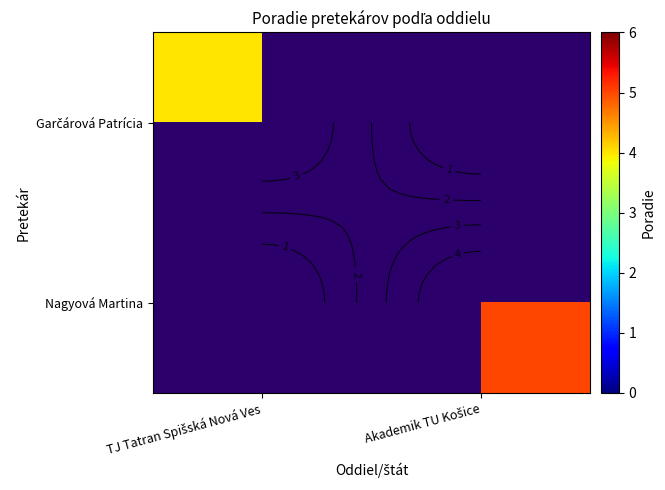

The Nagyová Martina series shows -2 at TJ Tatran Spišská Nová Ves. True or false?

False